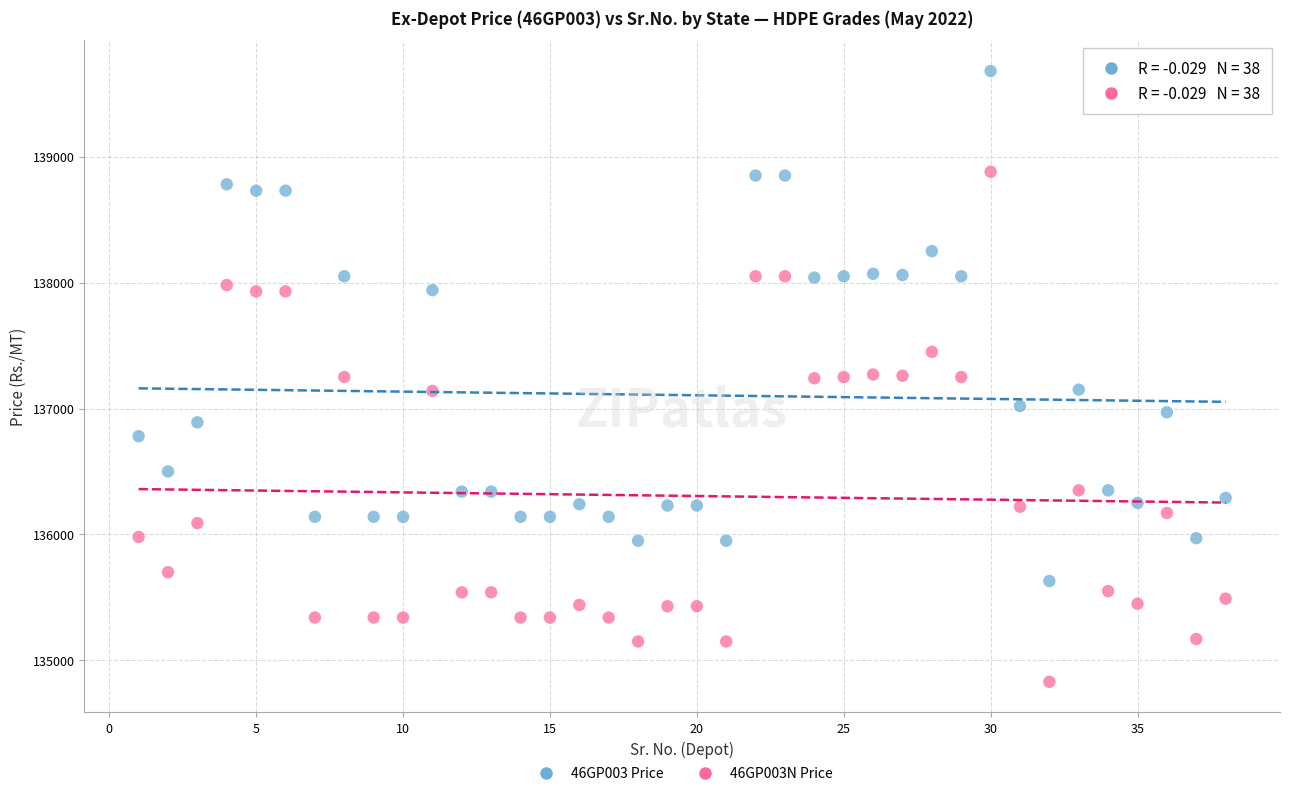

Across all data points, what is the range of Y values (max minus min)?

4850